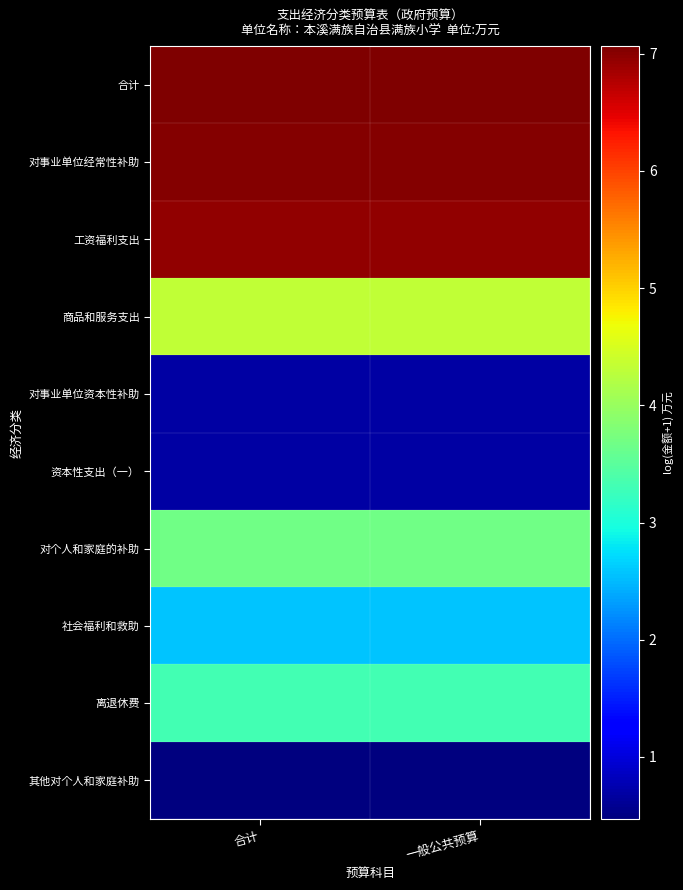

Which series has the largest total across all categories?

合计